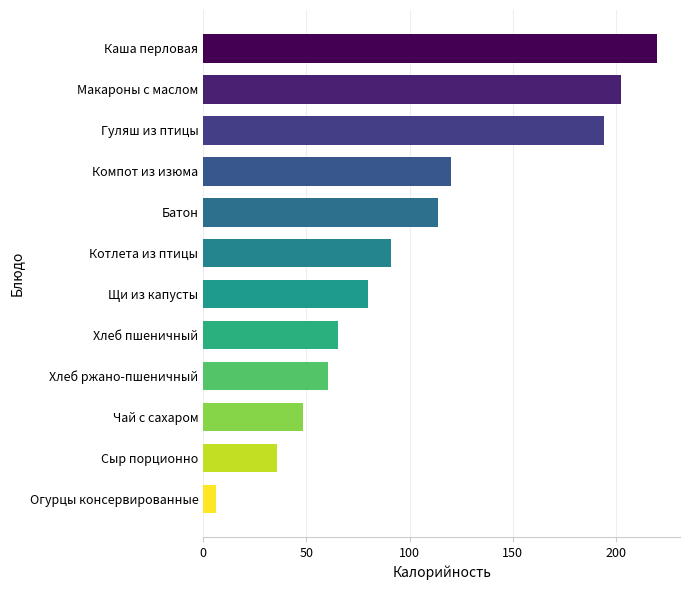

Count the number of values greater than 90.

6